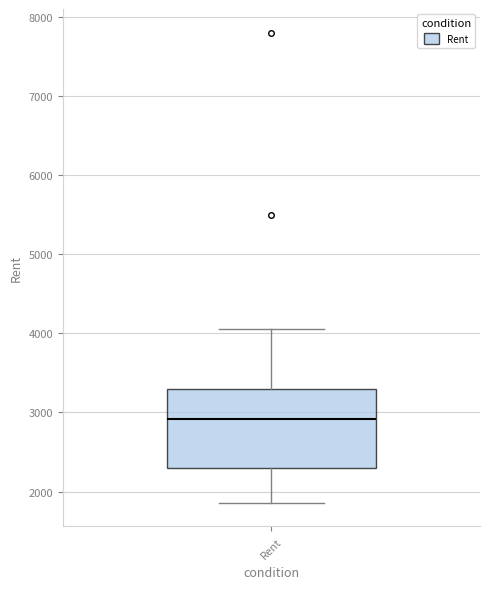

Read this box plot against the y-axis: the position of the median line, the range covered by the box, and the ends of both whiskers. The values are not printed on the chart, so give them approximately, as read against the axis.

median 2900, box 2300 to 3300, whiskers 1900 to 4100